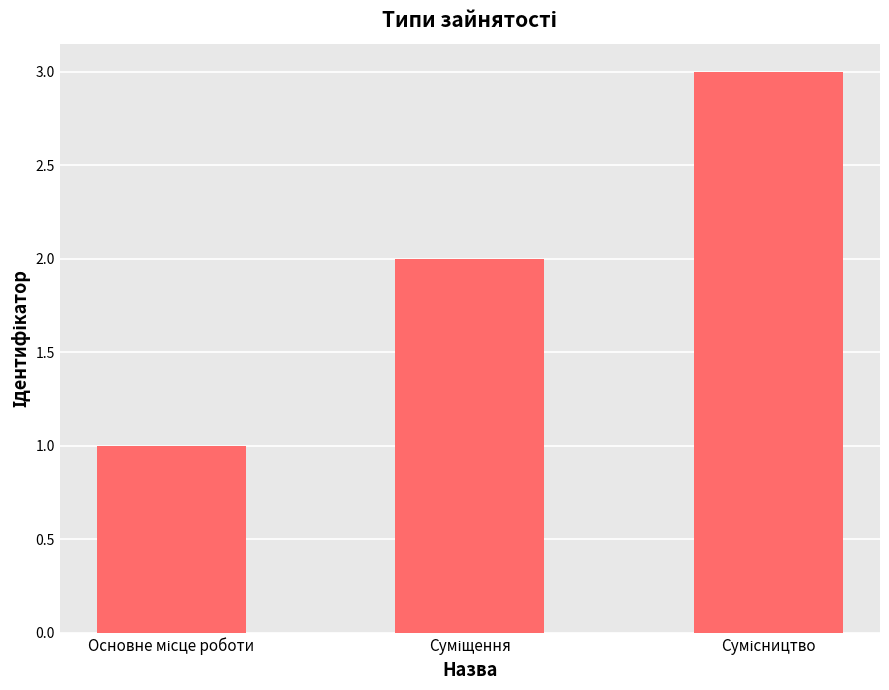

What is the sum of all values?

6